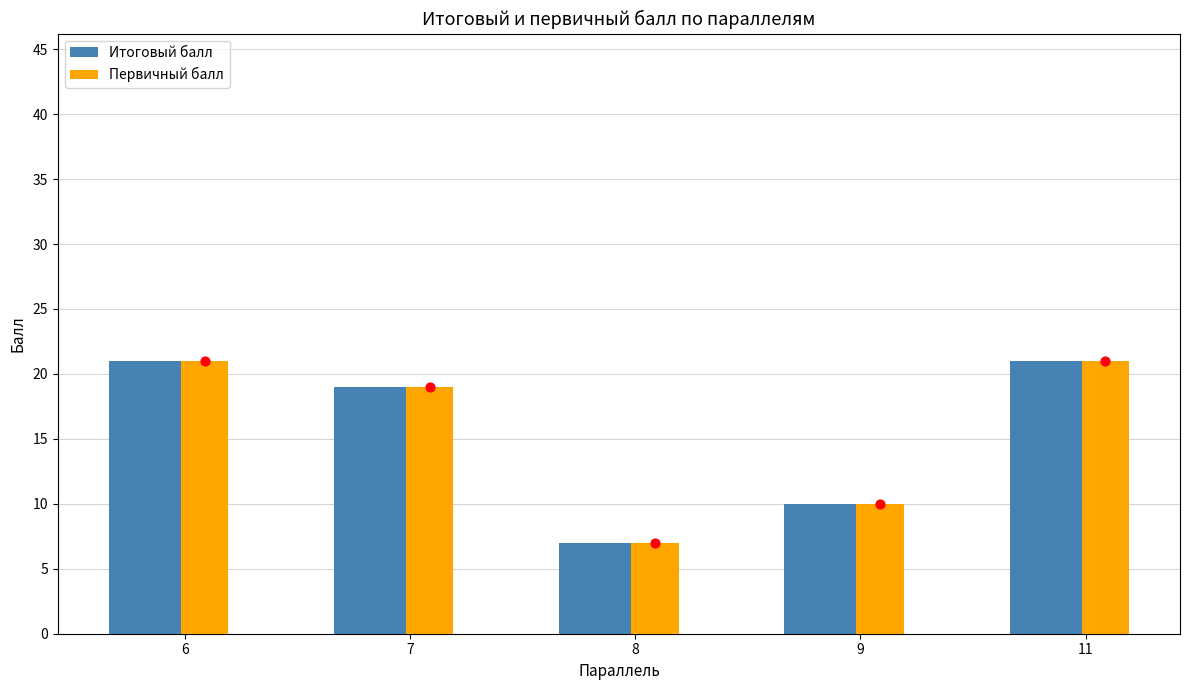

At which category is the sum across all series the highest?

6